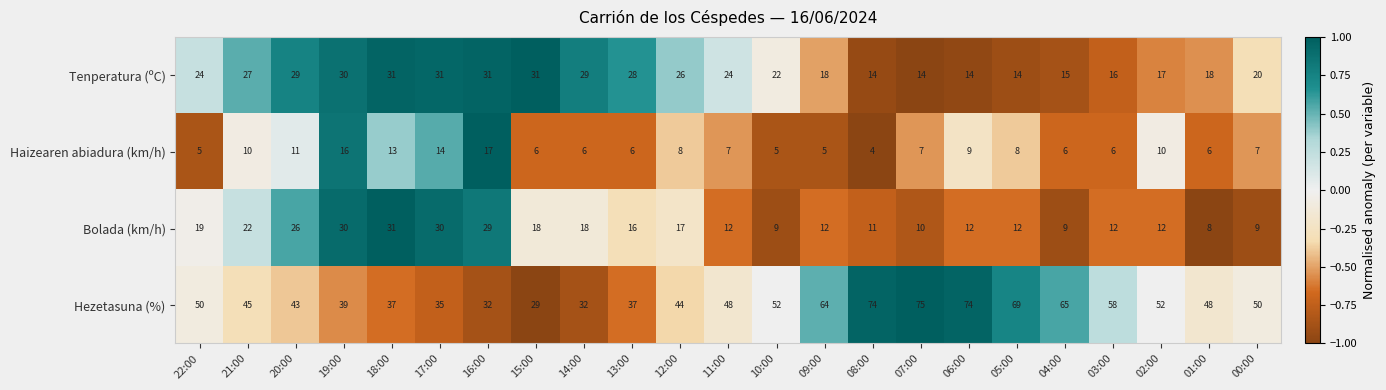

True or false: Hezetasuna (%) has a value of 29 at 15:00.

True